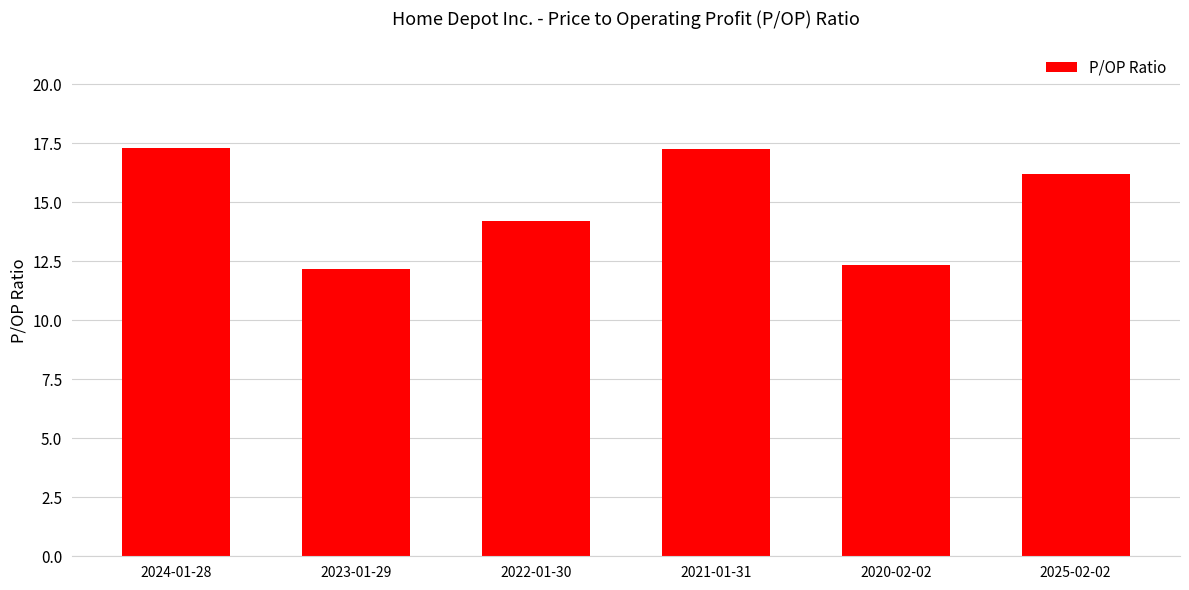

What is the label of the 1st bar from the left?

2024-01-28